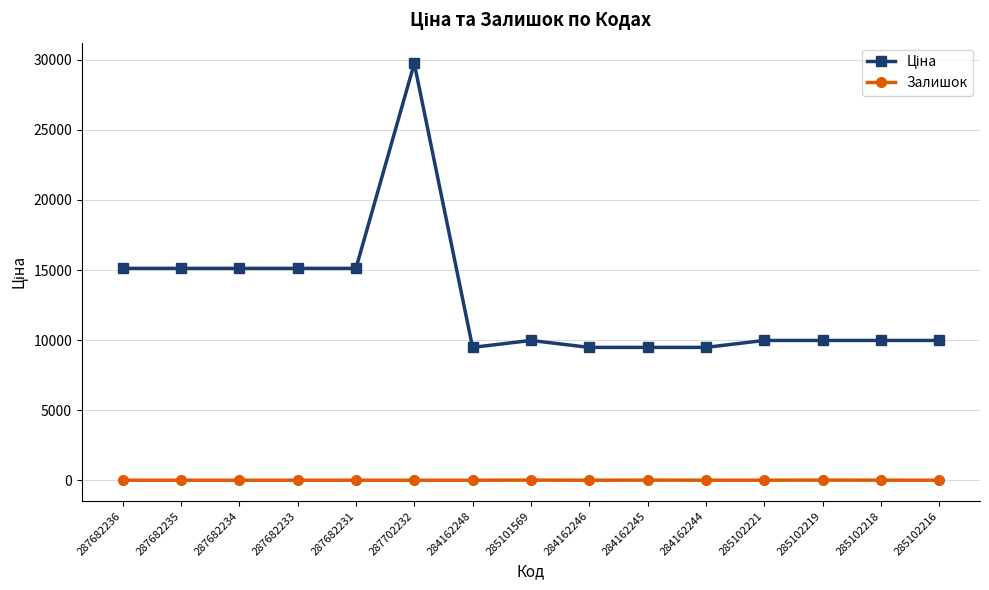

At which category does the chart reach its peak across all series?

287702232